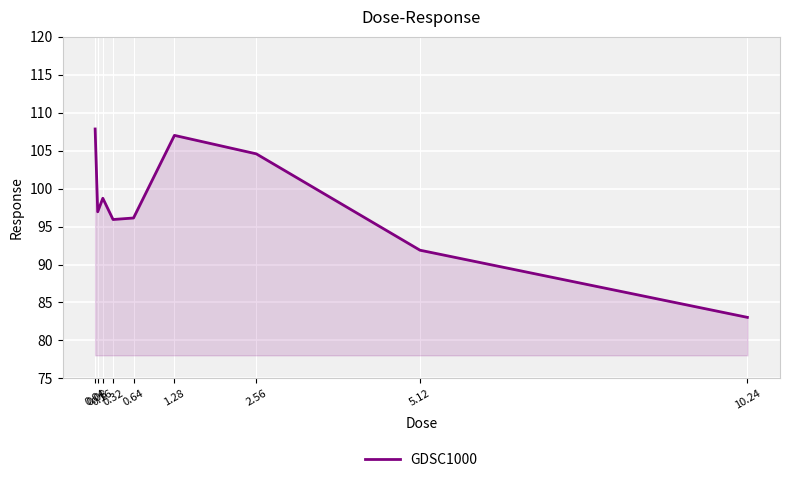

What is the ratio of the value at 1.28 to the value at 5.12?

1.2